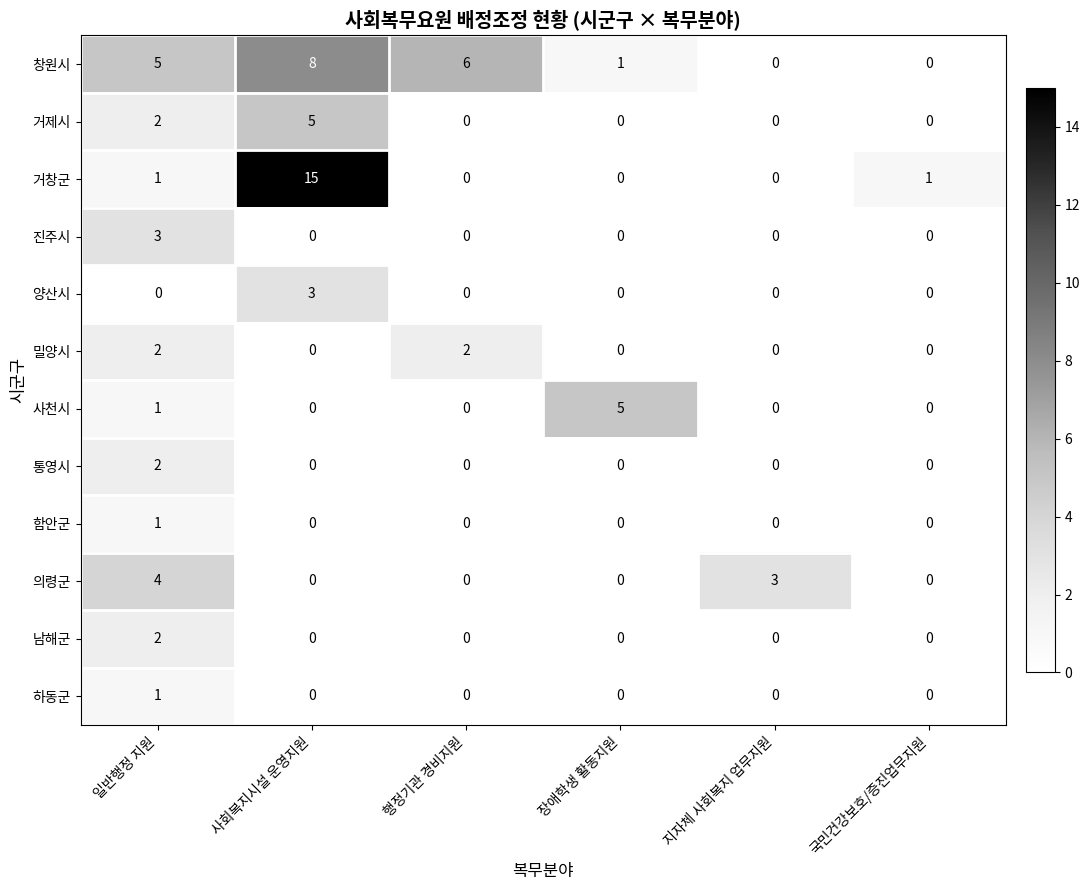

Which category has the highest value in the 사천시 series?

장애학생 활동지원